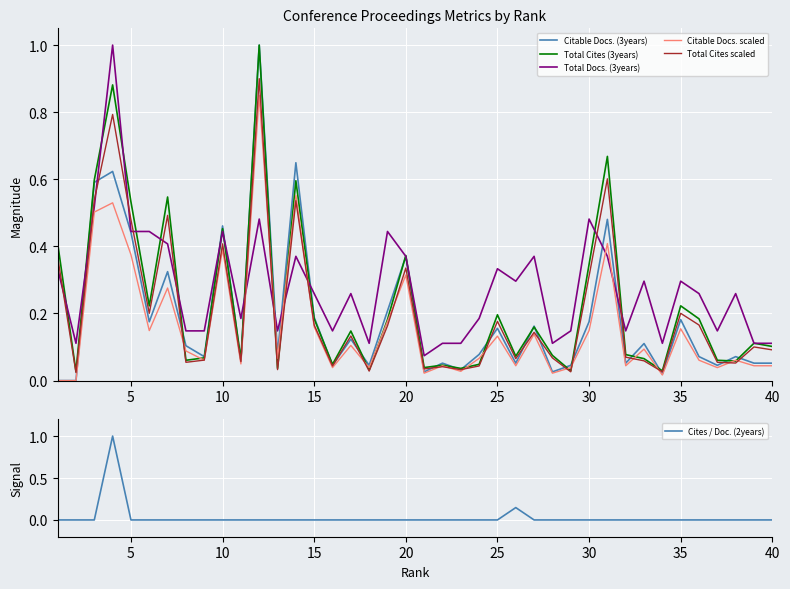

Is it true that Citable Docs. scaled equals 0.4 at 10?

True